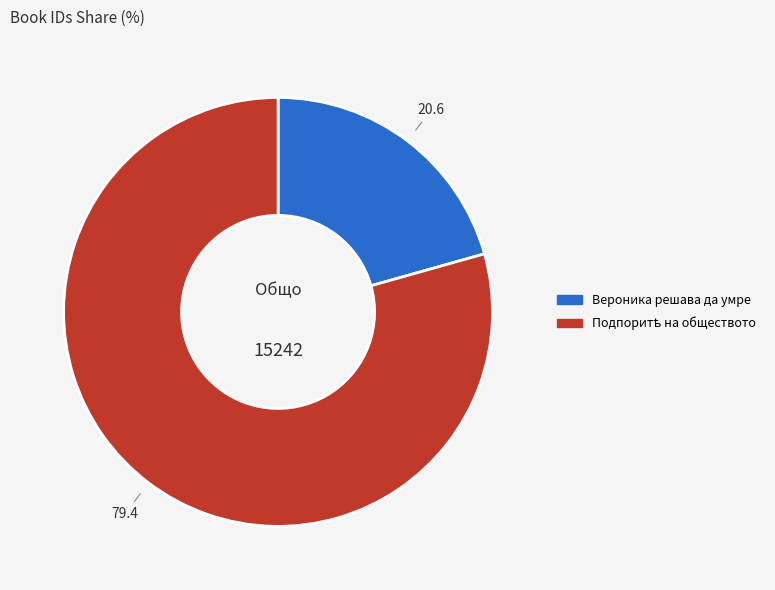

Is there any slice that represents more than half of the pie?

Yes